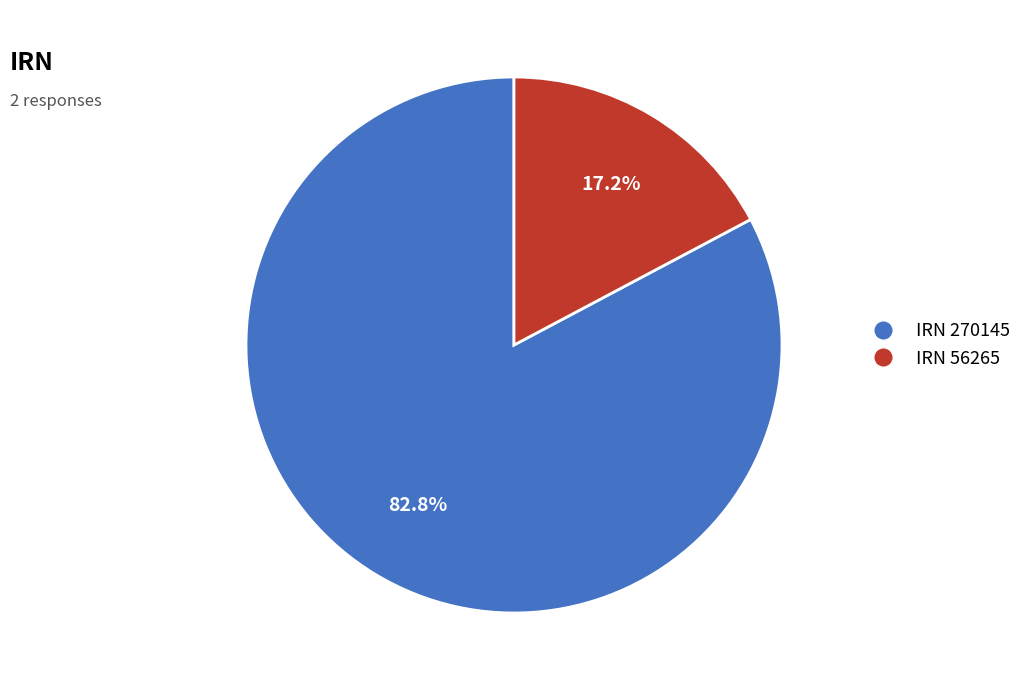

Does any single category account for the majority?

Yes